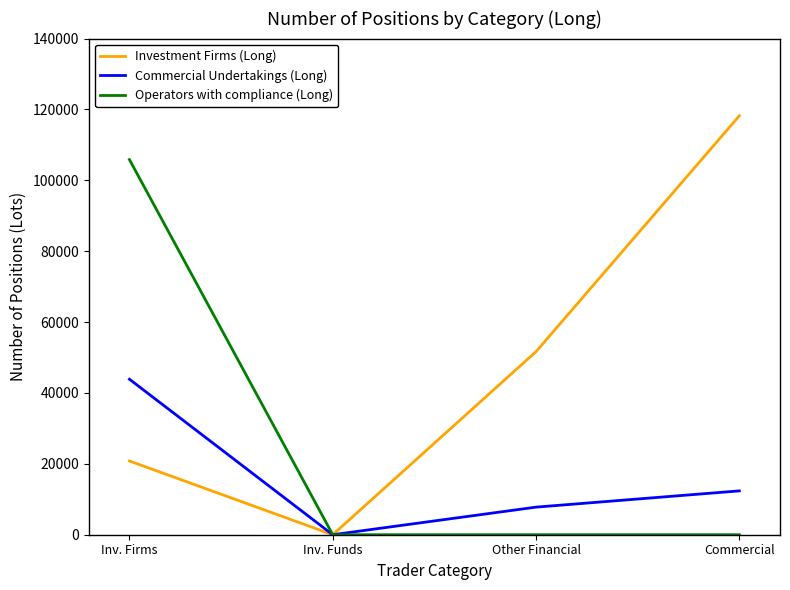

At which category is the sum across all series the highest?

Inv. Firms